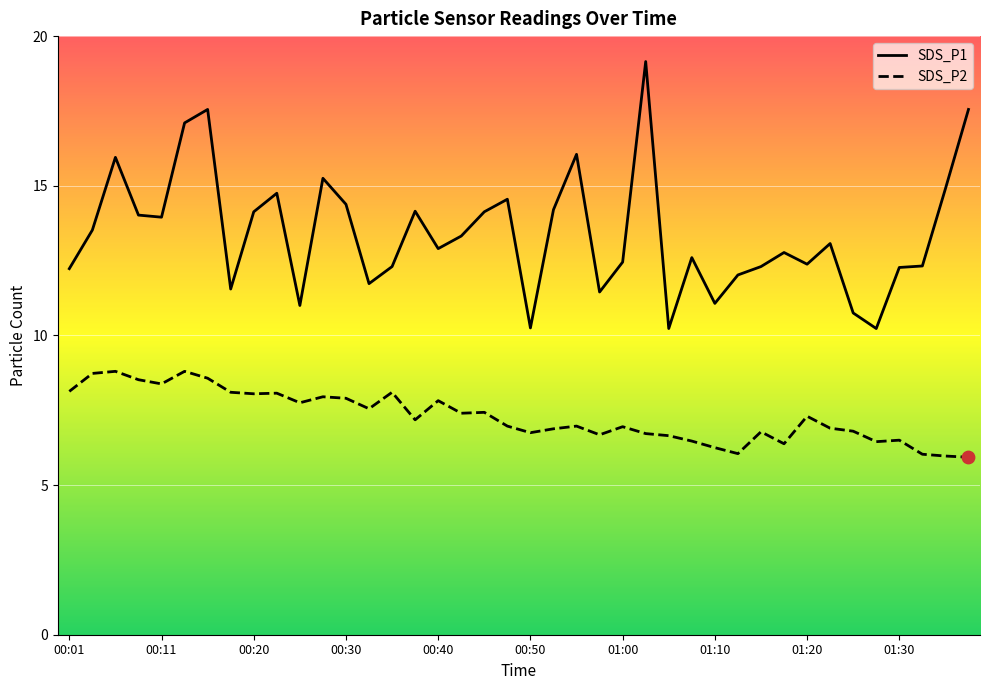

Is the value of SDS_P2 at 01:38 greater than the value of SDS_P1 at 00:55?

No